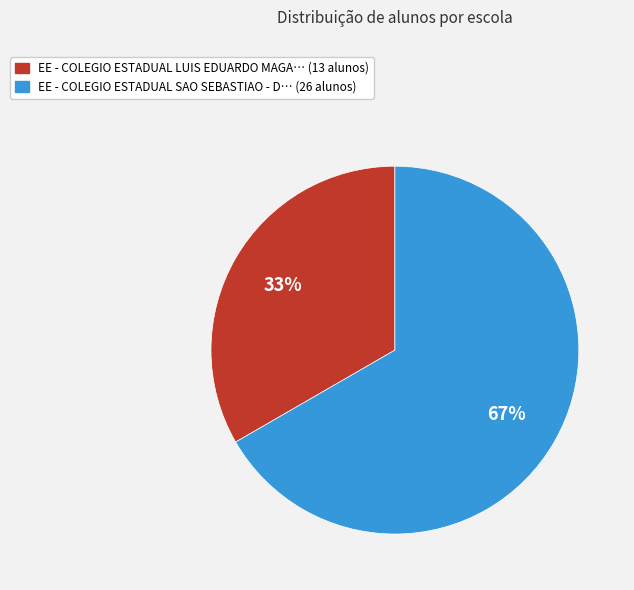

To the nearest percent, what is the average slice percentage?

50%